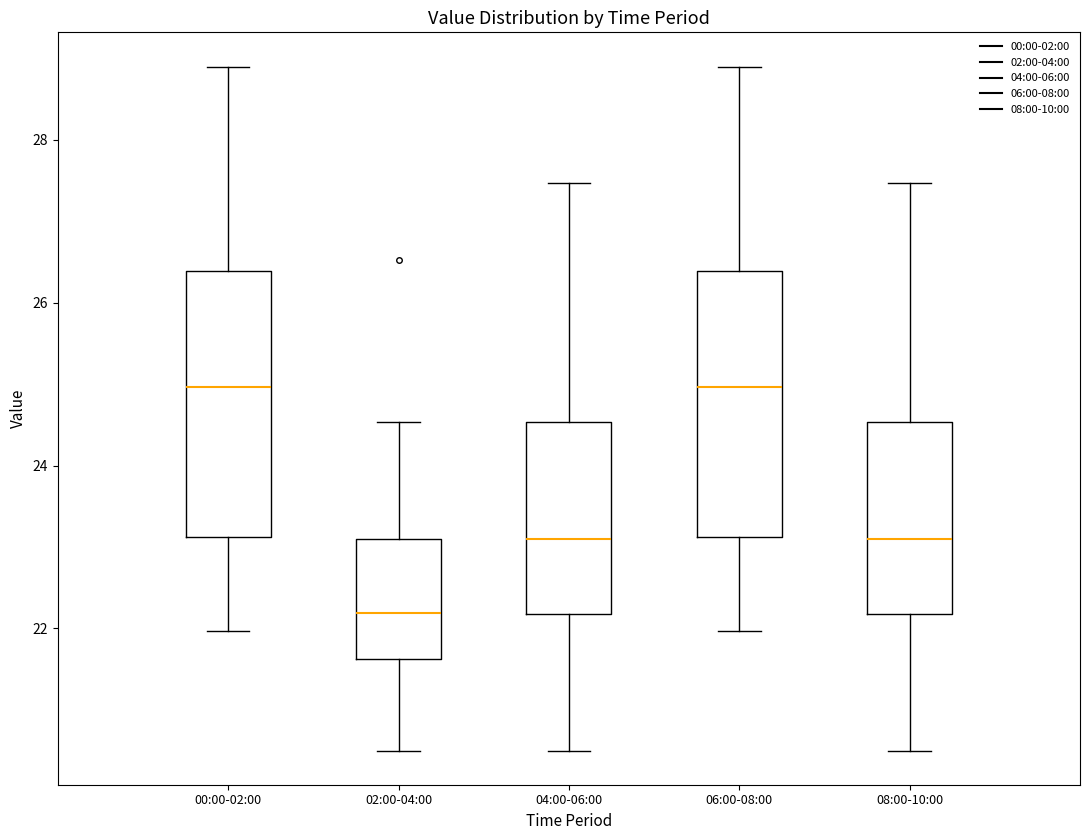

Reading left to right, read every box against the y-axis: the position of its median line, the range the box covers, and the ends of its whiskers. The values are not printed on the chart, so give them approximately, as read against the axis.

00:00-02:00: median 25.0, box 23.2 to 26.4, whiskers 22.0 to 29.0
02:00-04:00: median 22.2, box 21.6 to 23.2, whiskers 20.6 to 24.6
04:00-06:00: median 23.2, box 22.2 to 24.6, whiskers 20.6 to 27.4
06:00-08:00: median 25.0, box 23.2 to 26.4, whiskers 22.0 to 29.0
08:00-10:00: median 23.2, box 22.2 to 24.6, whiskers 20.6 to 27.4